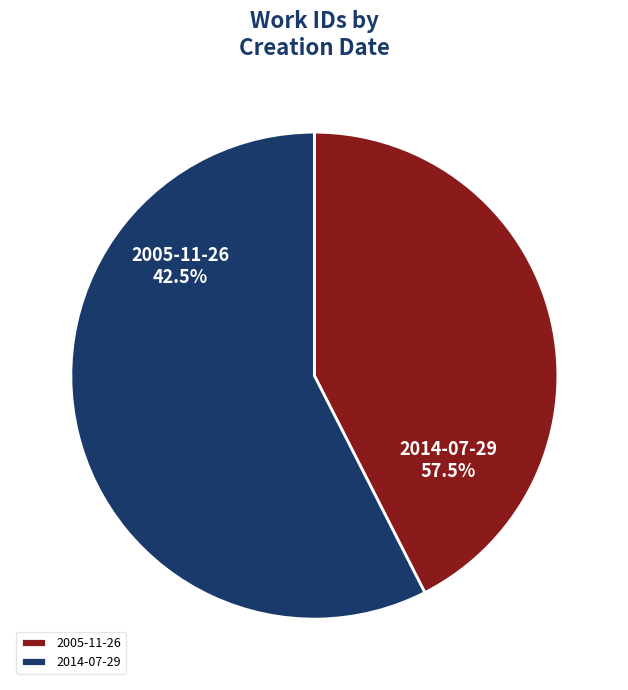

What percentage is NOT represented by 2005-11-26?

57.5%